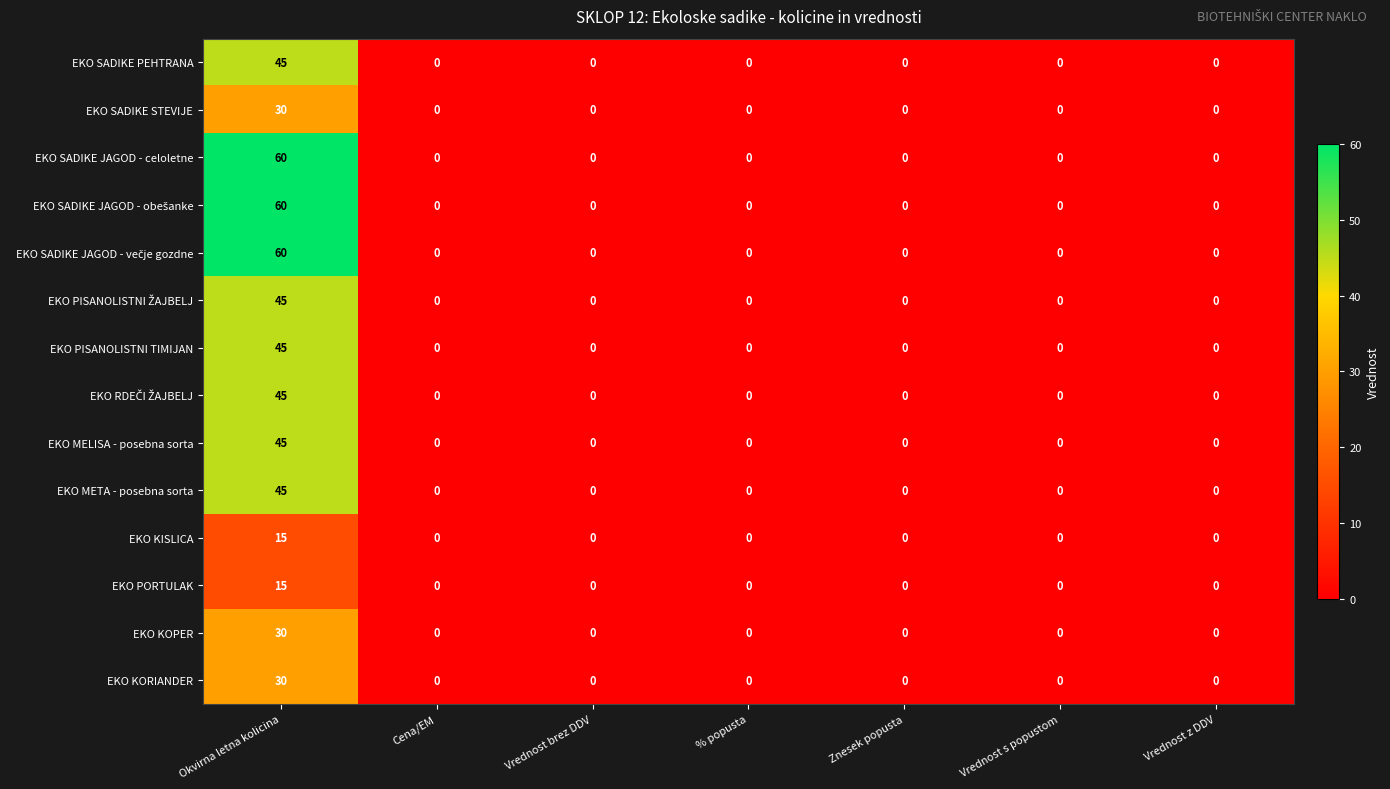

How many categories are shown in the chart?

7